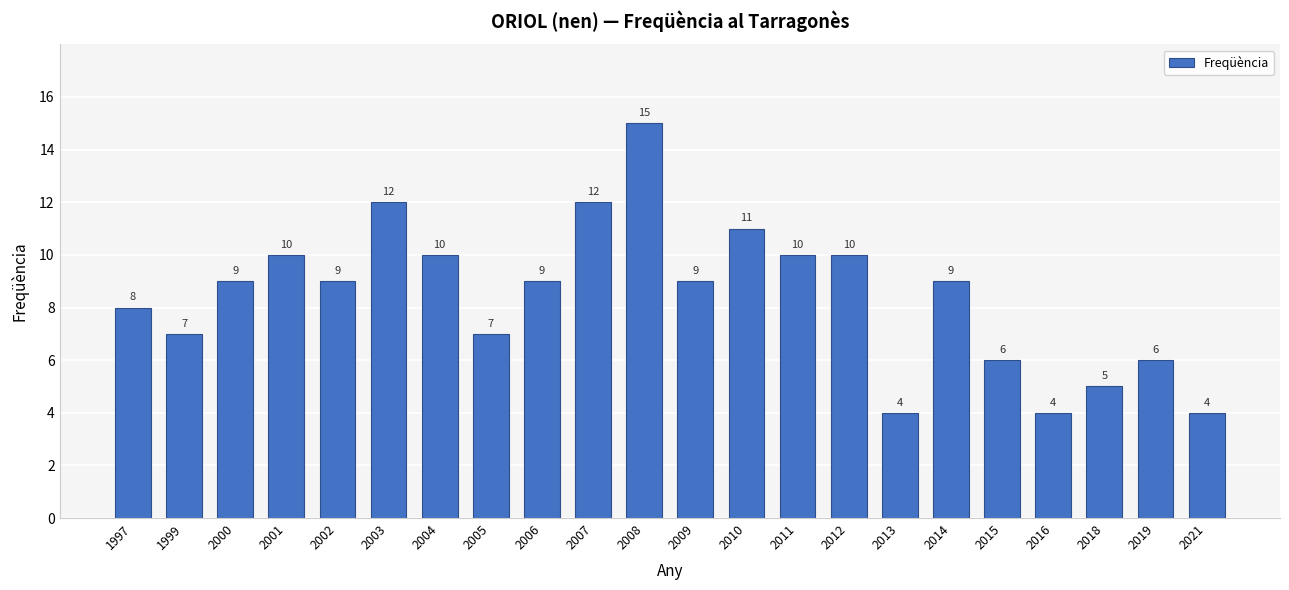

Count the number of categories in the chart.

22